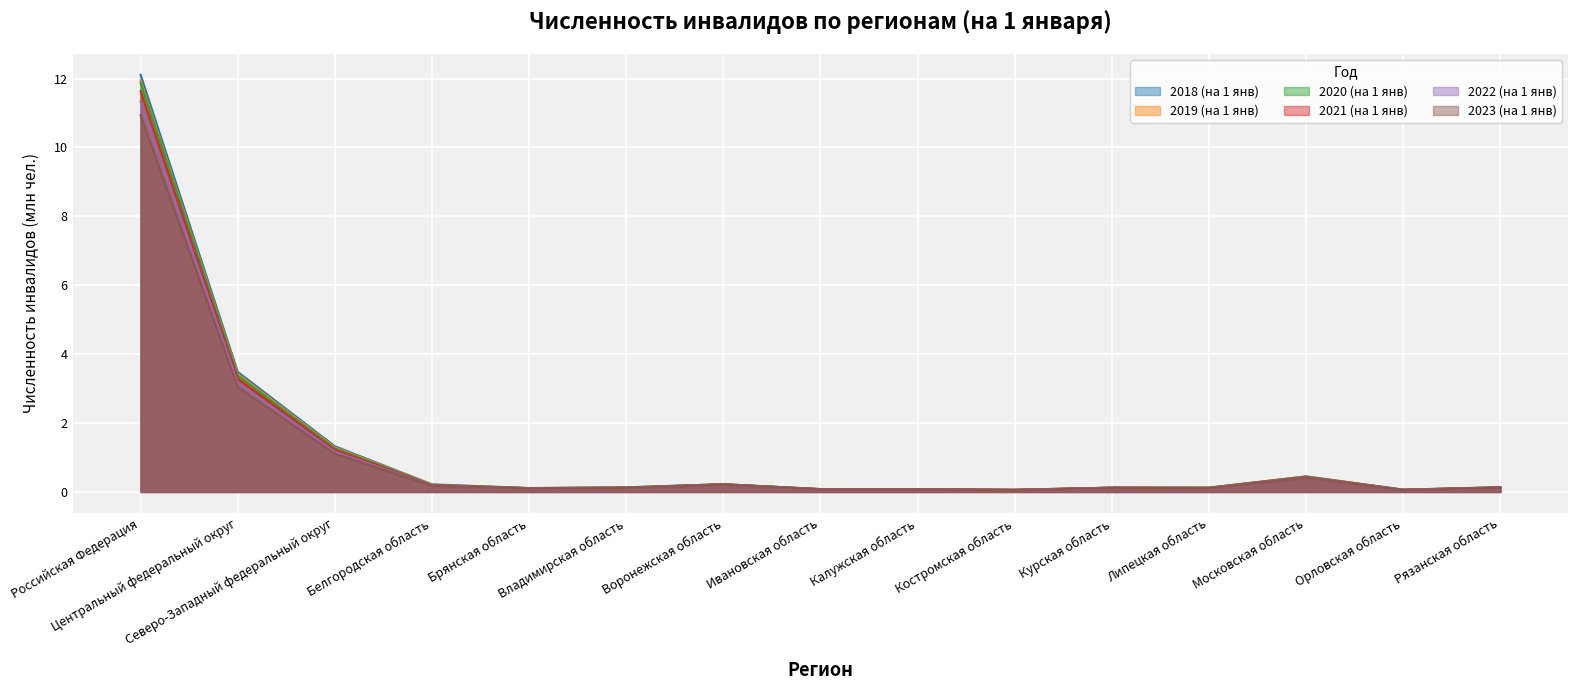

What are all the series names shown in the legend?

2018 (на 1 янв), 2019 (на 1 янв), 2020 (на 1 янв), 2021 (на 1 янв), 2022 (на 1 янв), 2023 (на 1 янв)